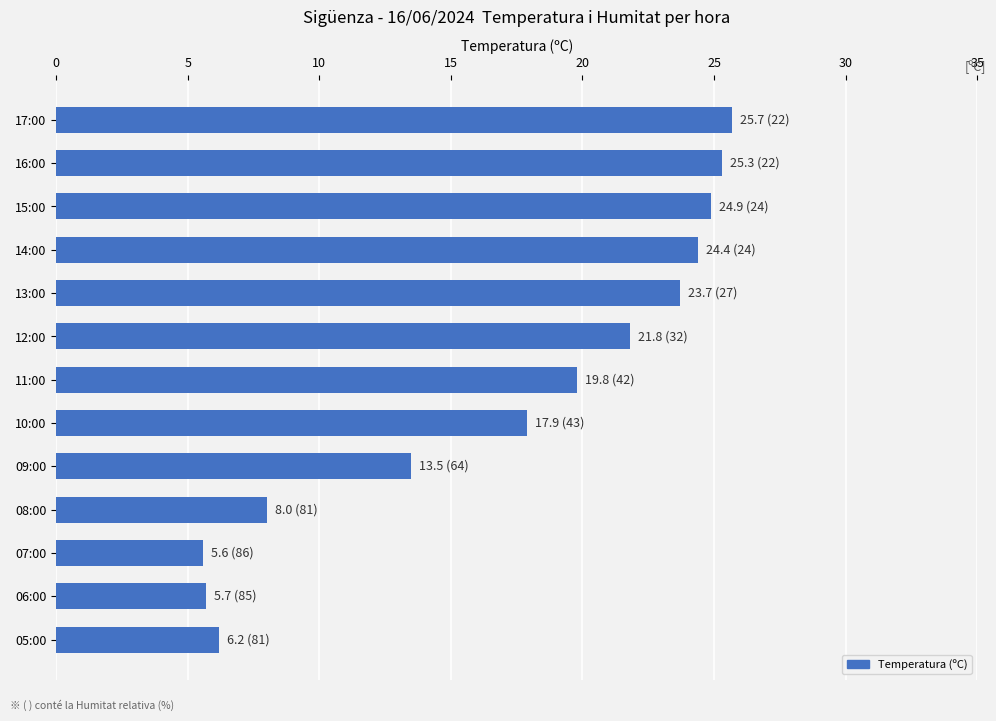

What is the change in value from 12:00 to 10:00?

-3.9